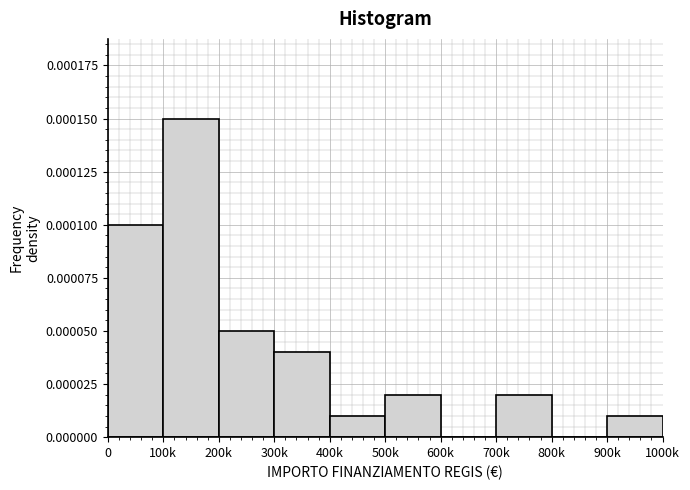

Which has a higher value, 700k or 900k?

700k